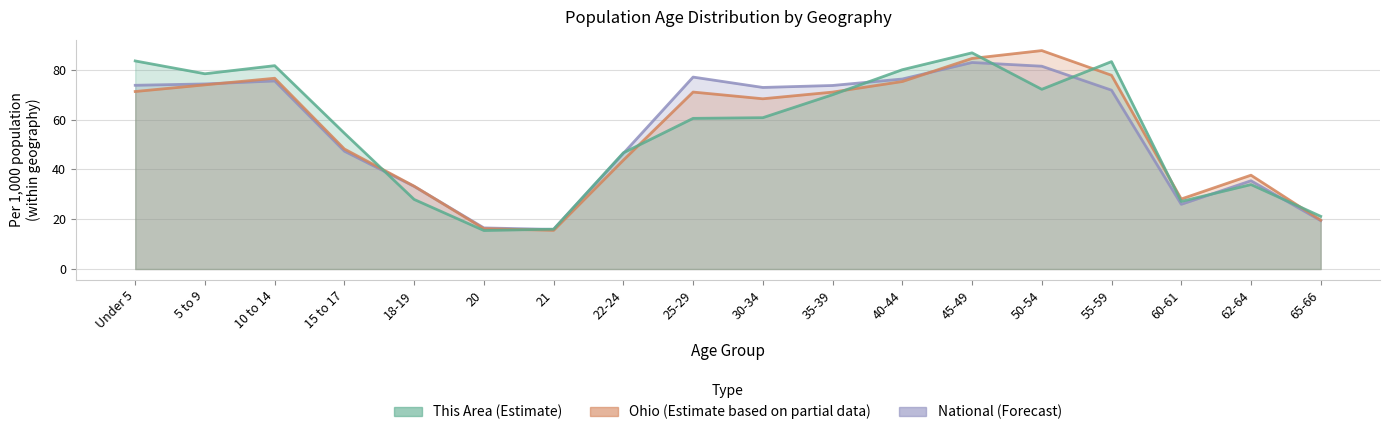

At which category does National reach its first local peak?

10 to 14